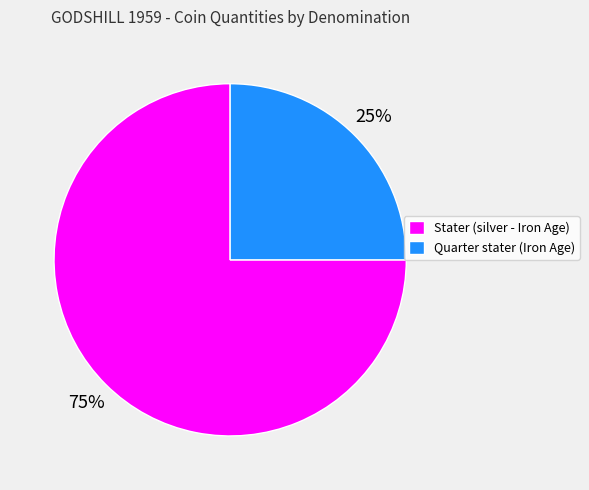

Do Stater (silver - Iron Age) and Quarter stater (Iron Age) together represent more than half of the pie?

Yes